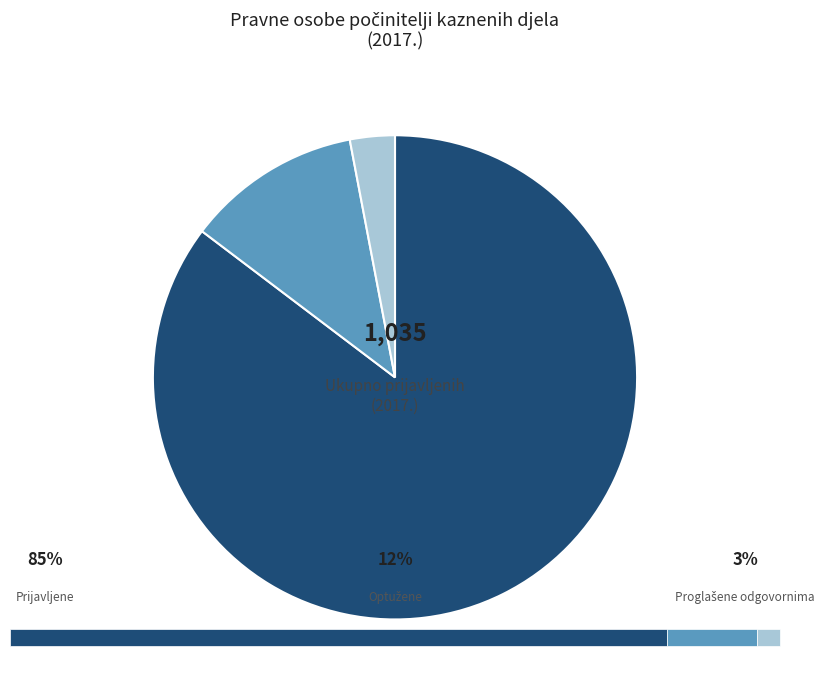

Count the number of slices in the pie.

3